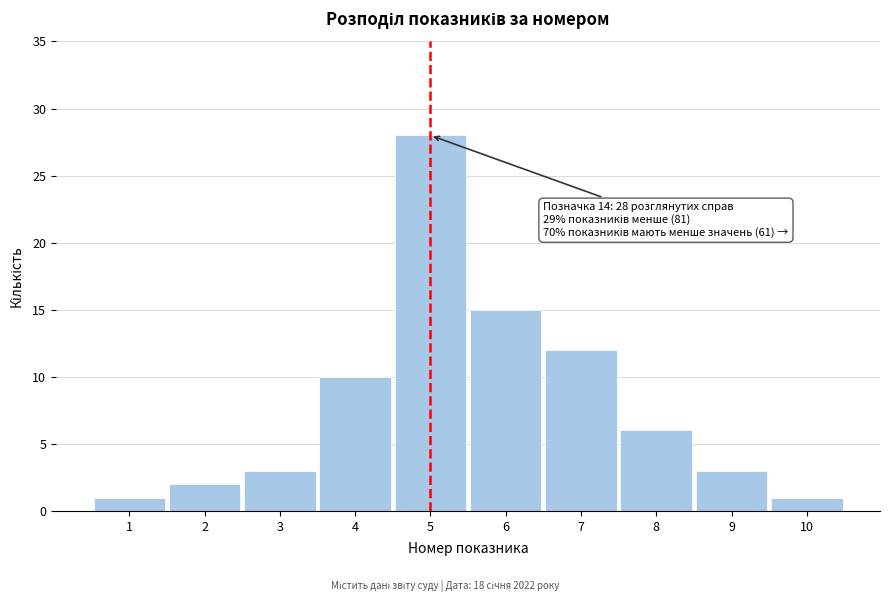

Reading left to right, list all the values displayed in this chart.

1	2	3	10	28	15	12	6	3	1